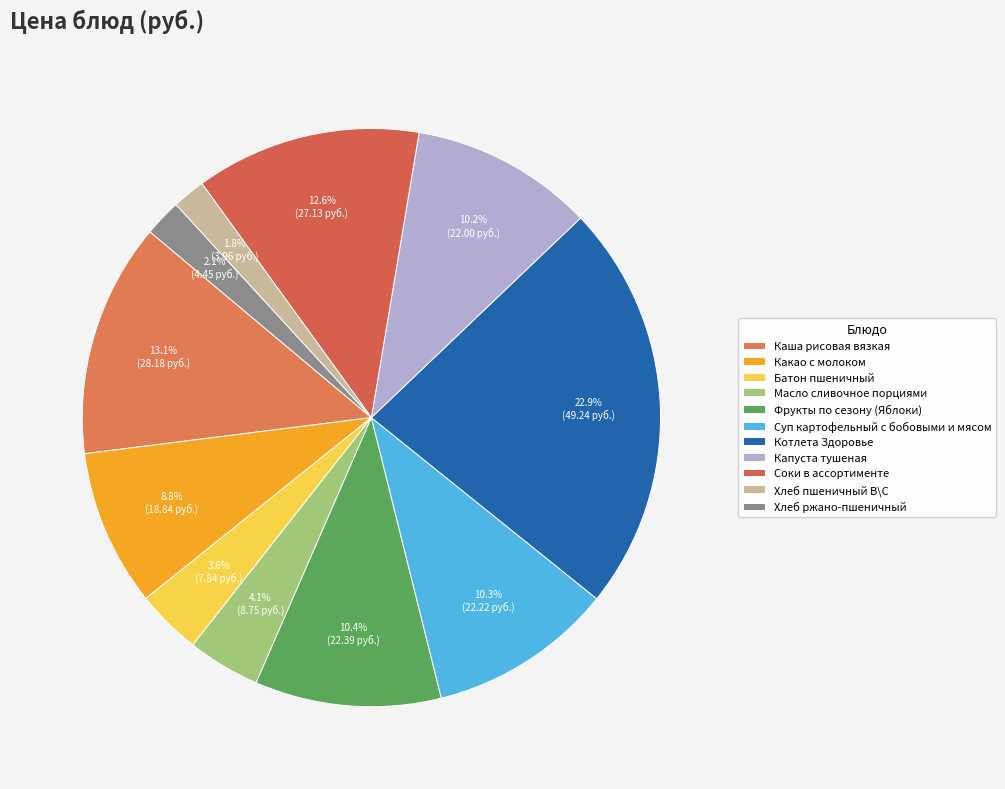

To the nearest percent, what percentage of the pie is Какао с молоком?

9%